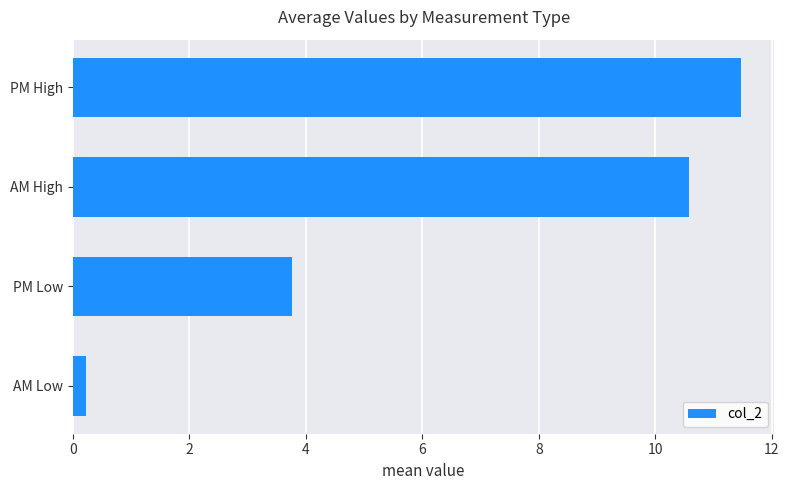

Reading bottom to top, extract all data points from this chart.

AM Low=0.2	PM Low=3.8	AM High=10.6	PM High=11.5